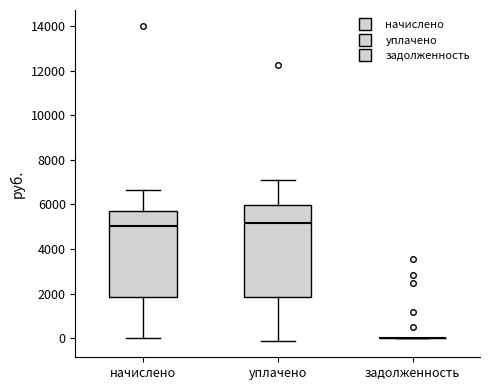

Reading left to right, read every box against the y-axis: the position of its median line, the range the box covers, and the ends of its whiskers. The values are not printed on the chart, so give them approximately, as read against the axis.

начислено: median 5000, box 1800 to 5600, whiskers 0 to 6600
уплачено: median 5200, box 1800 to 6000, whiskers -200 to 7200
задолженность: box collapsed to a line at 0, whiskers 0 to 0